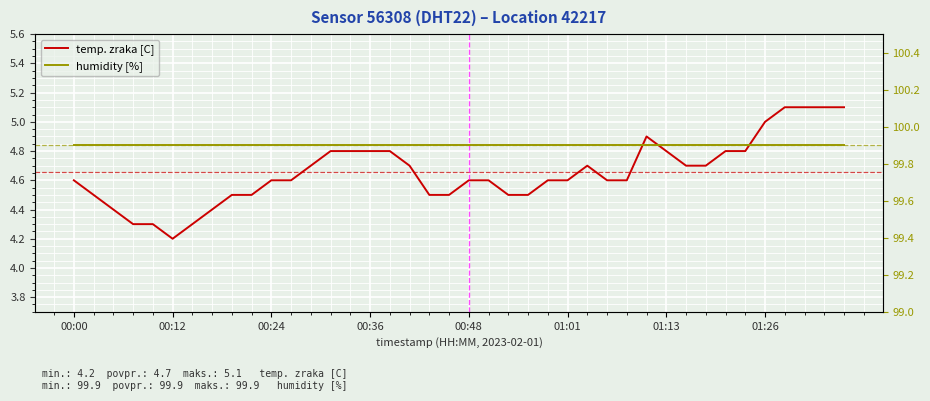

At which category does the chart reach its peak across all series?

00:00